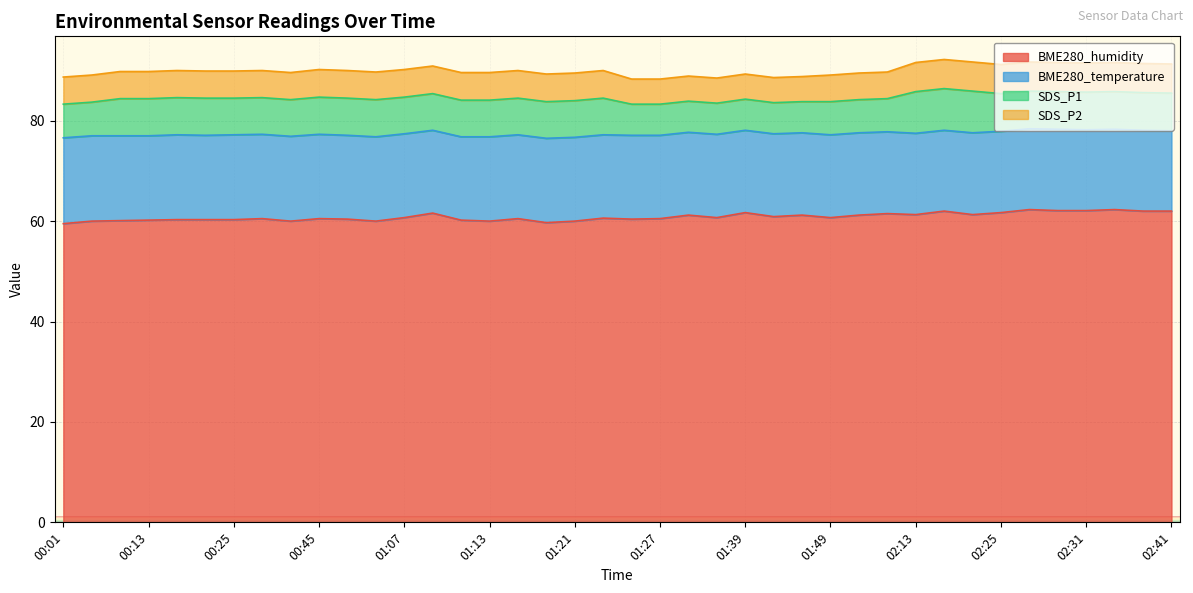

Is it true that BME280_humidity equals 60.5 at 00:45?

True